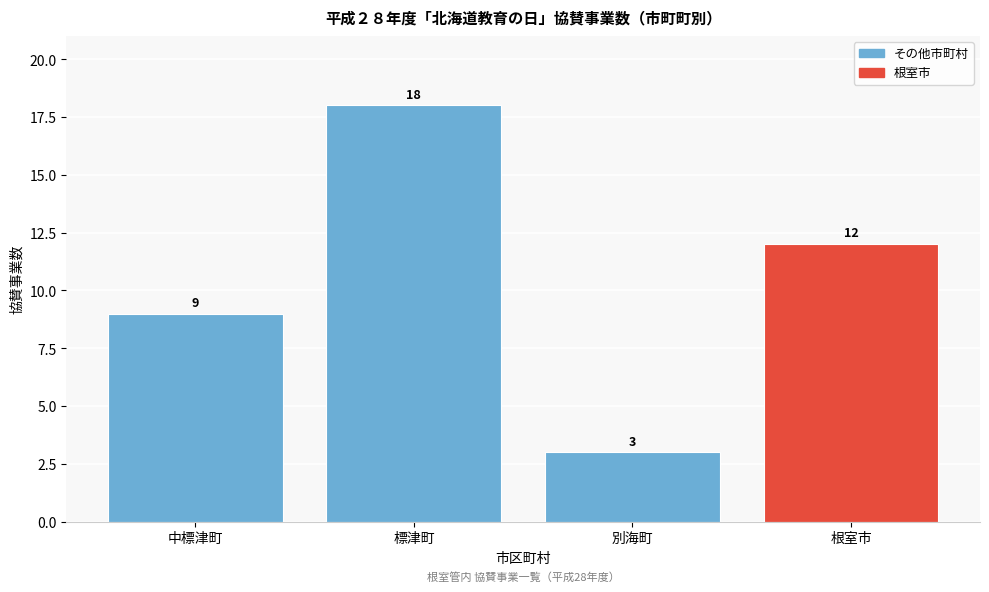

Reading left to right, transcribe all the data shown in this chart.

中標津町=9	標津町=18	別海町=3	根室市=12